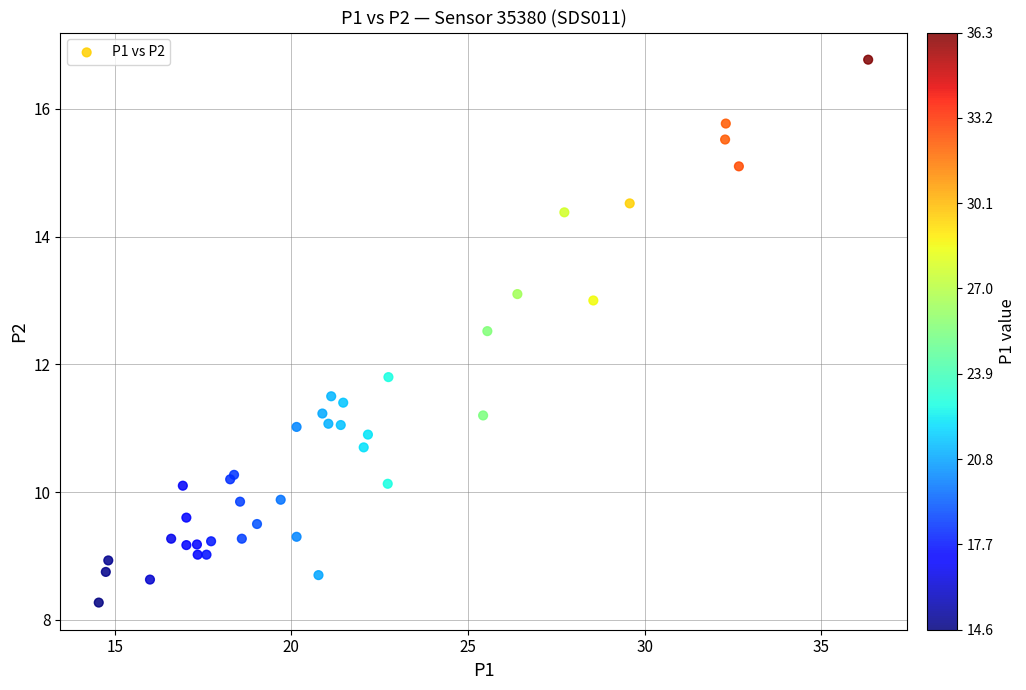

What Y value in the scatter plot is closest to 12?

11.8